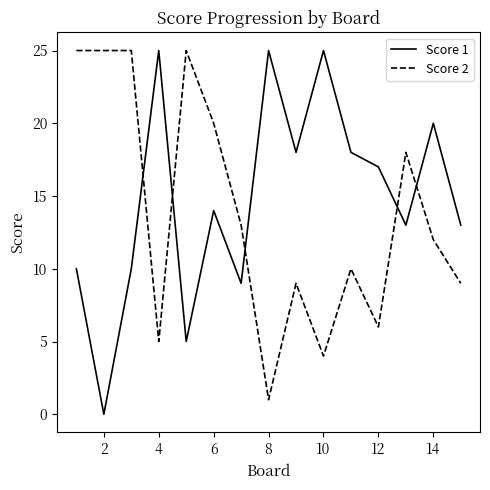

What is the difference between the maximum and minimum values in the Score 2 series?

24